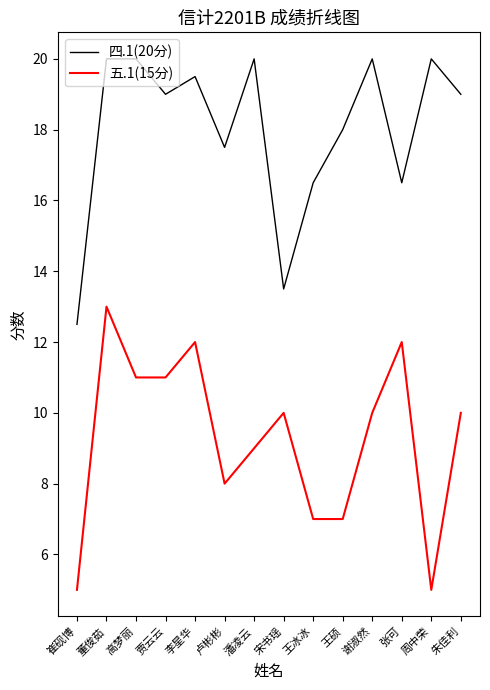

List the series in order of their peak value, highest first.

四.1(20分), 五.1(15分)